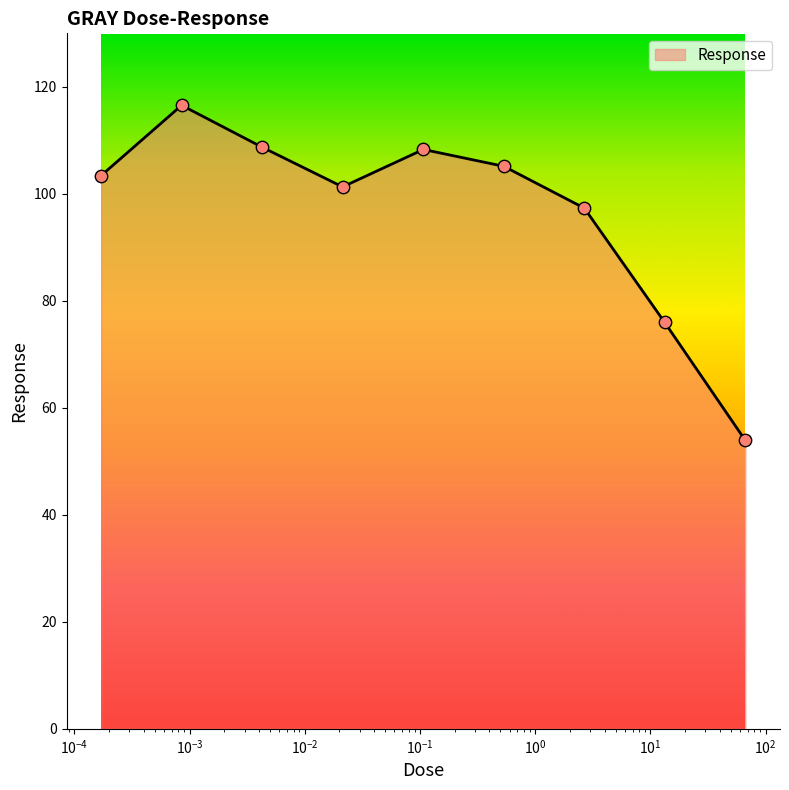

What is the minimum value shown in the chart?

53.9